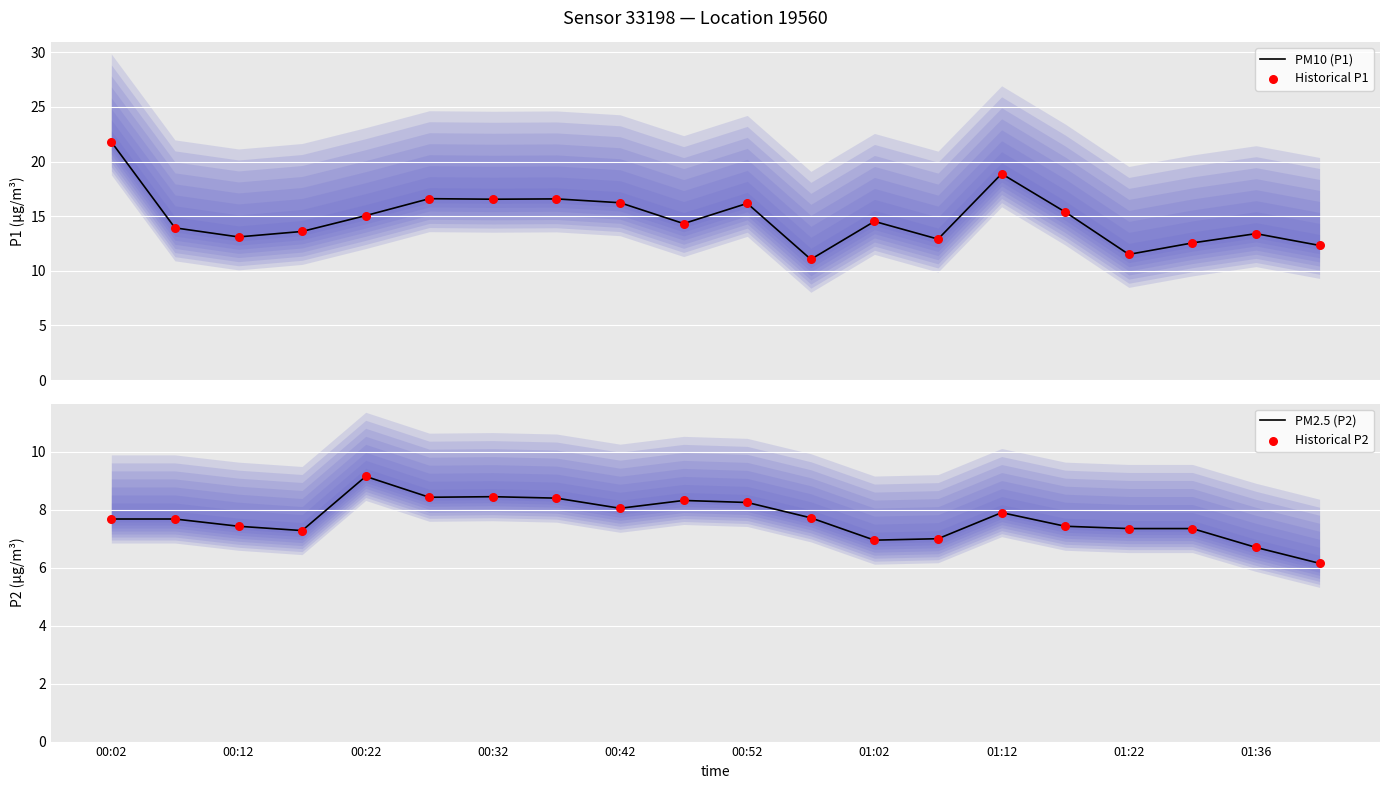

Is it true that PM2.5 (P2) equals 5.6 at 00:52?

False